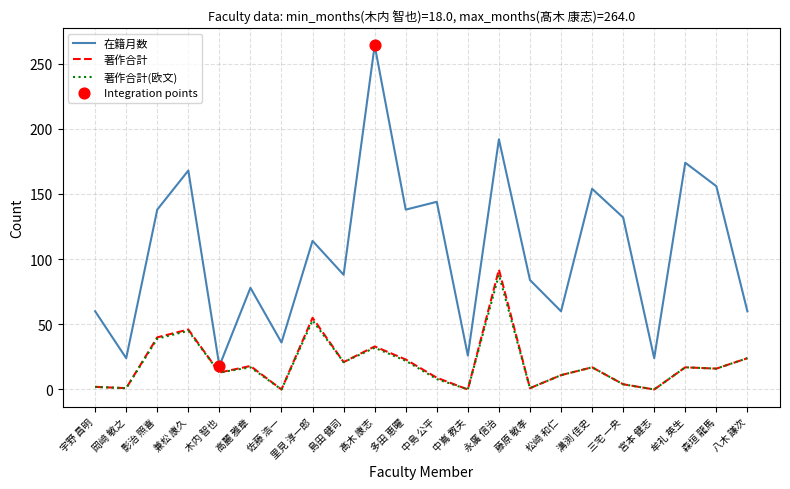

Which series has the largest total across all categories?

在籍月数